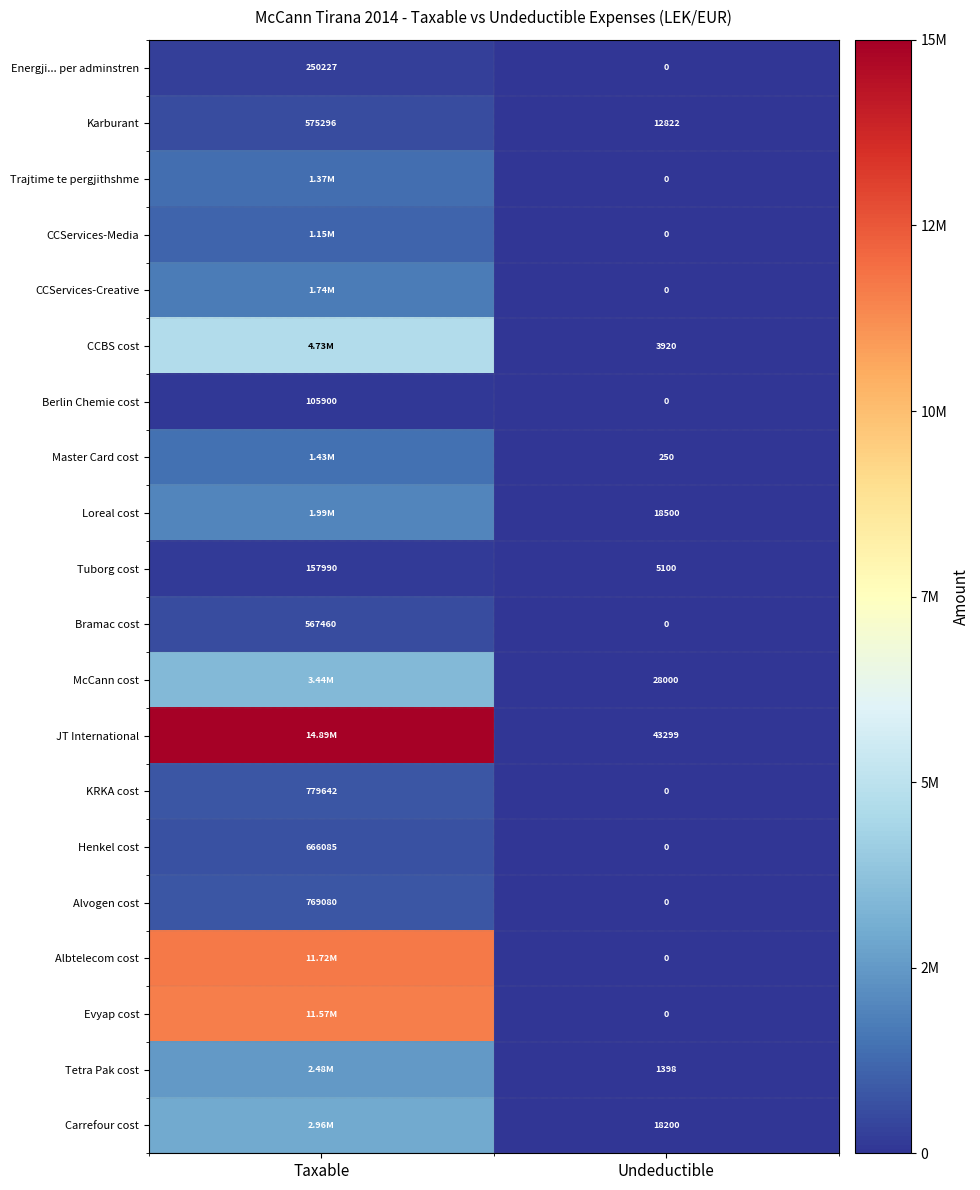

Is the value of Bramac cost at Undeductible greater than the value of McCann cost at Undeductible?

No